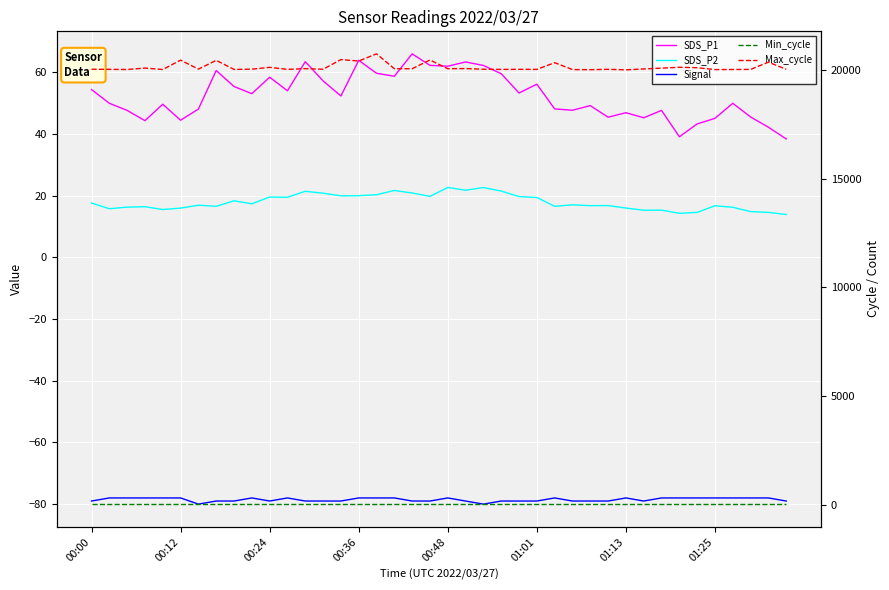

The Signal series shows -118.2 at 9. True or false?

False